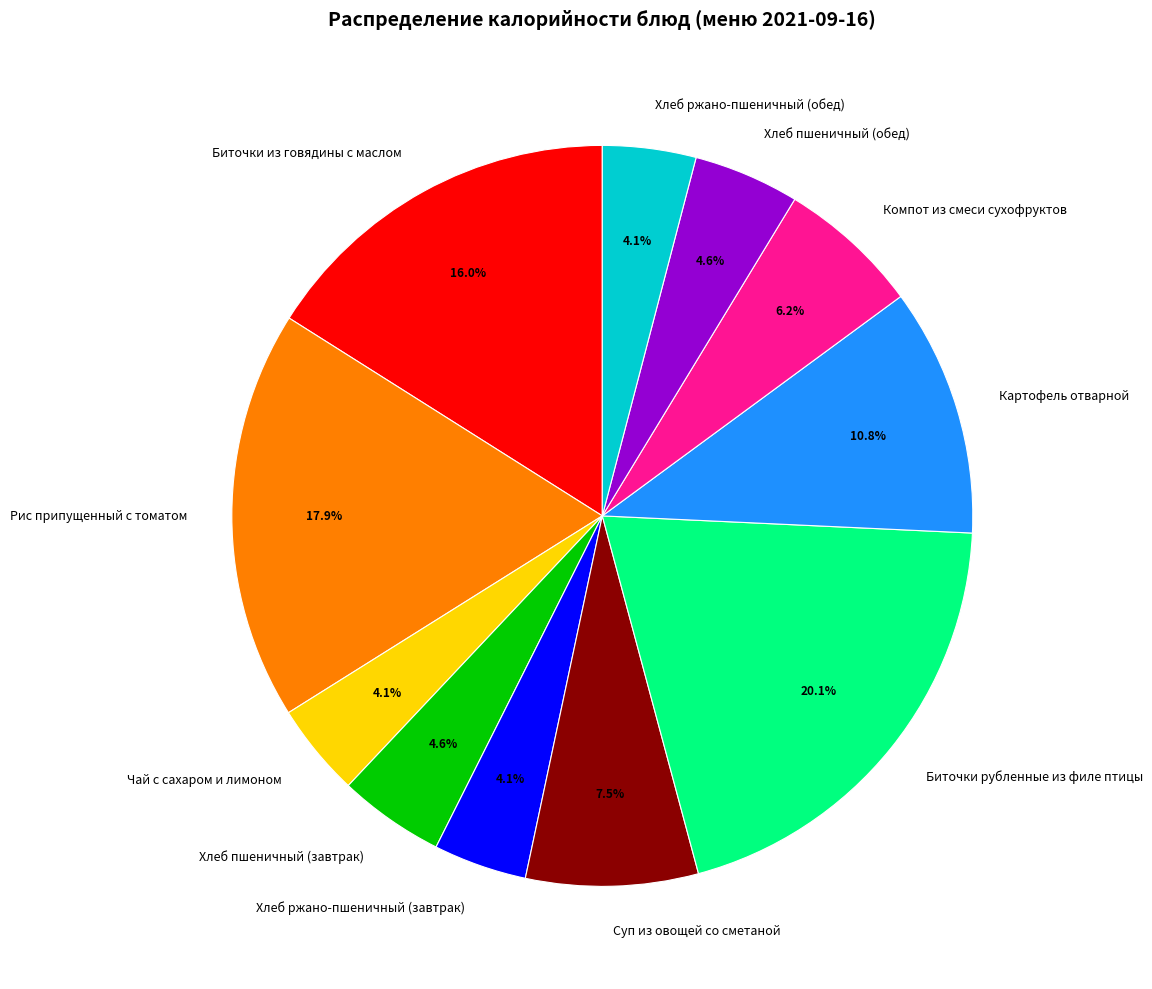

What is the ratio of the value at Биточки рубленные из филе птицы to the value at Чай с сахаром и лимоном?

4.9